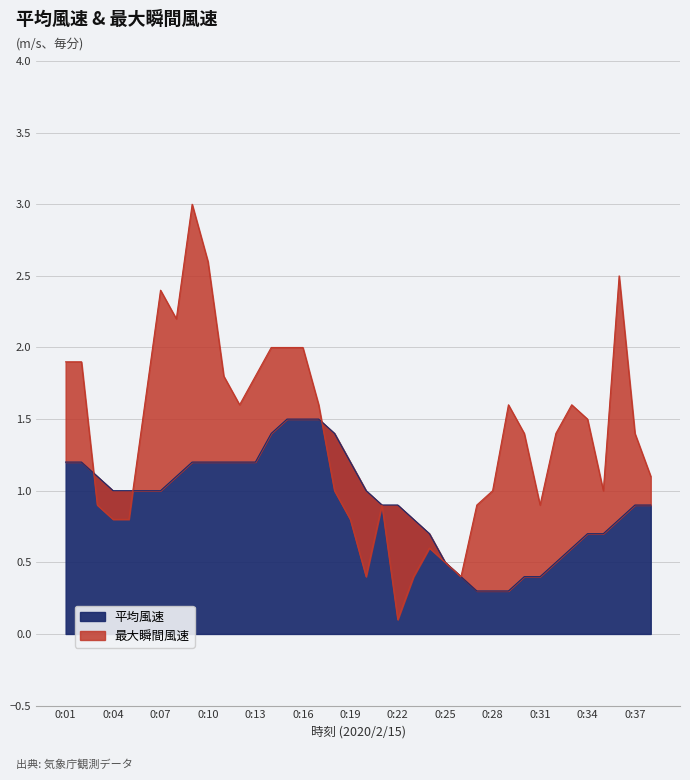

In 最大瞬間風速, how many points are higher than both neighbors (excluding endpoints)?

5